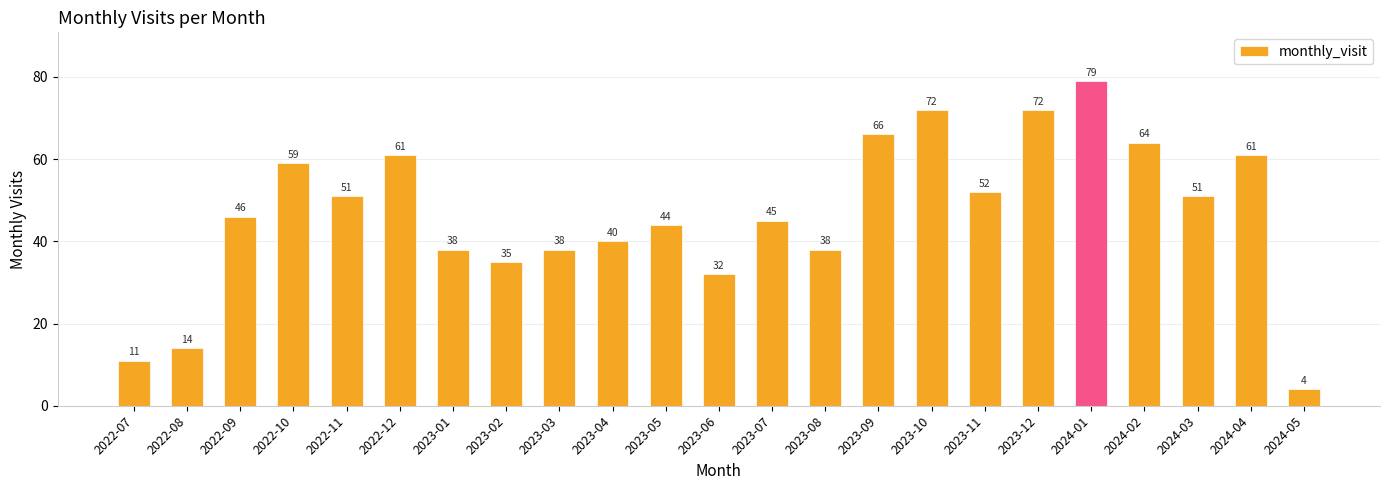

What position from the right is 2022-10?

20